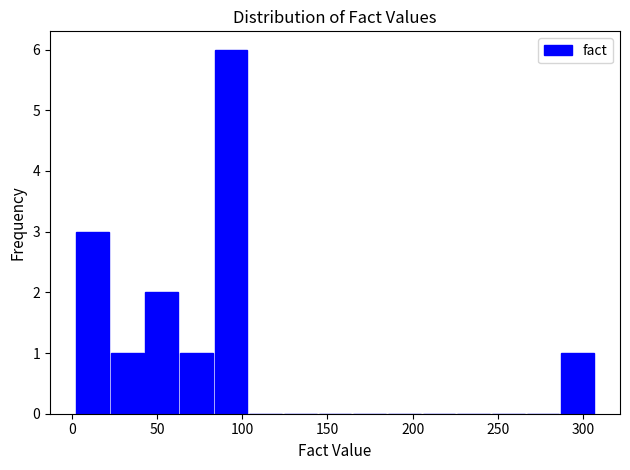

Which range on the x-axis has the tallest bar?

85 to 105